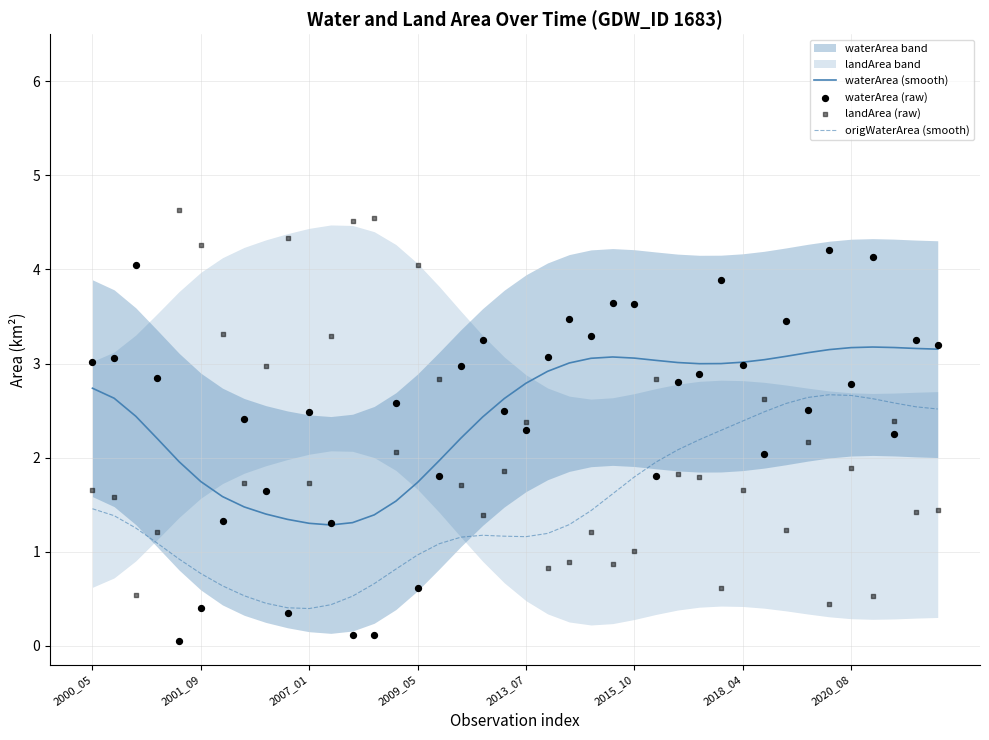

Is it true that origWaterArea (smooth) equals 0.7 at 2007_01?

False